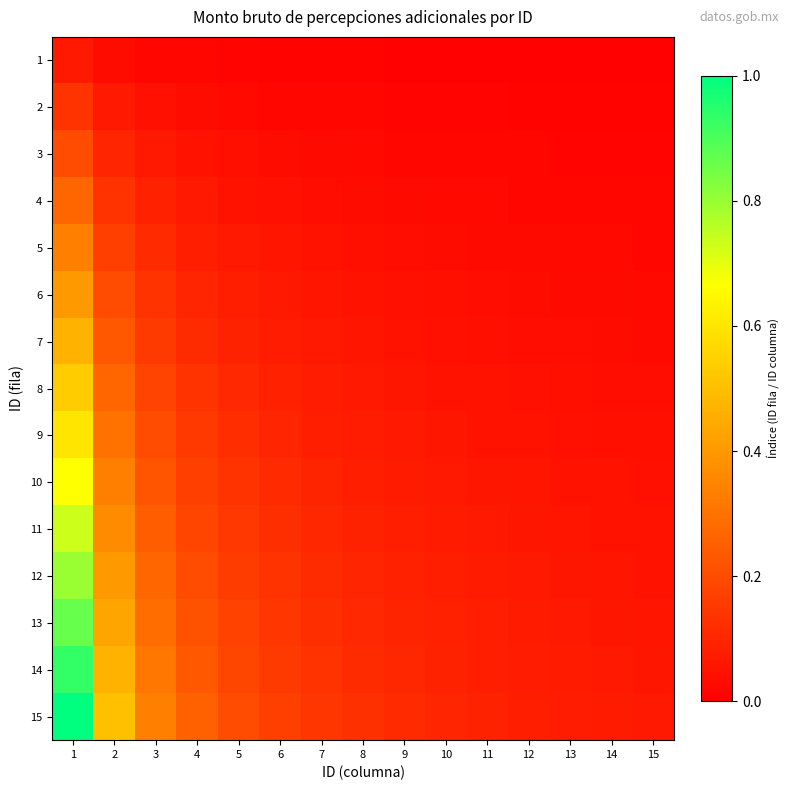

What is the maximum value shown in the chart?

1.0